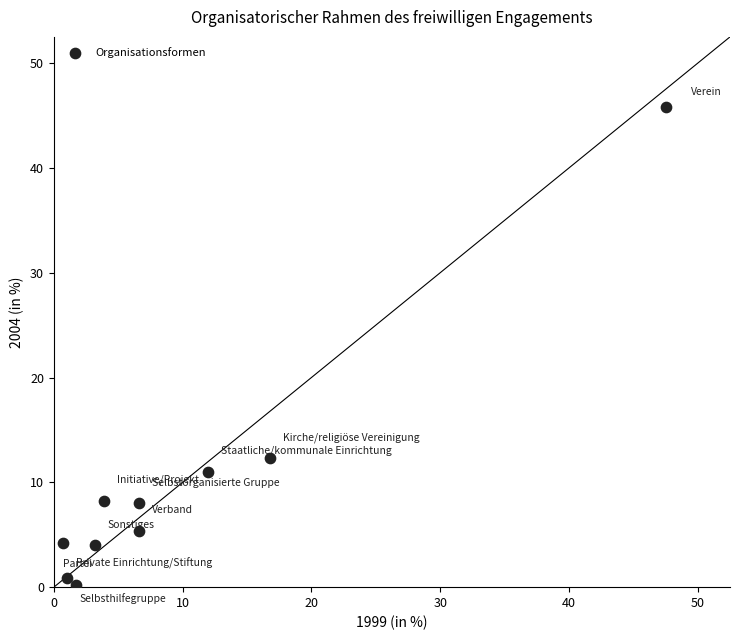

What is the average Y value?

10.0